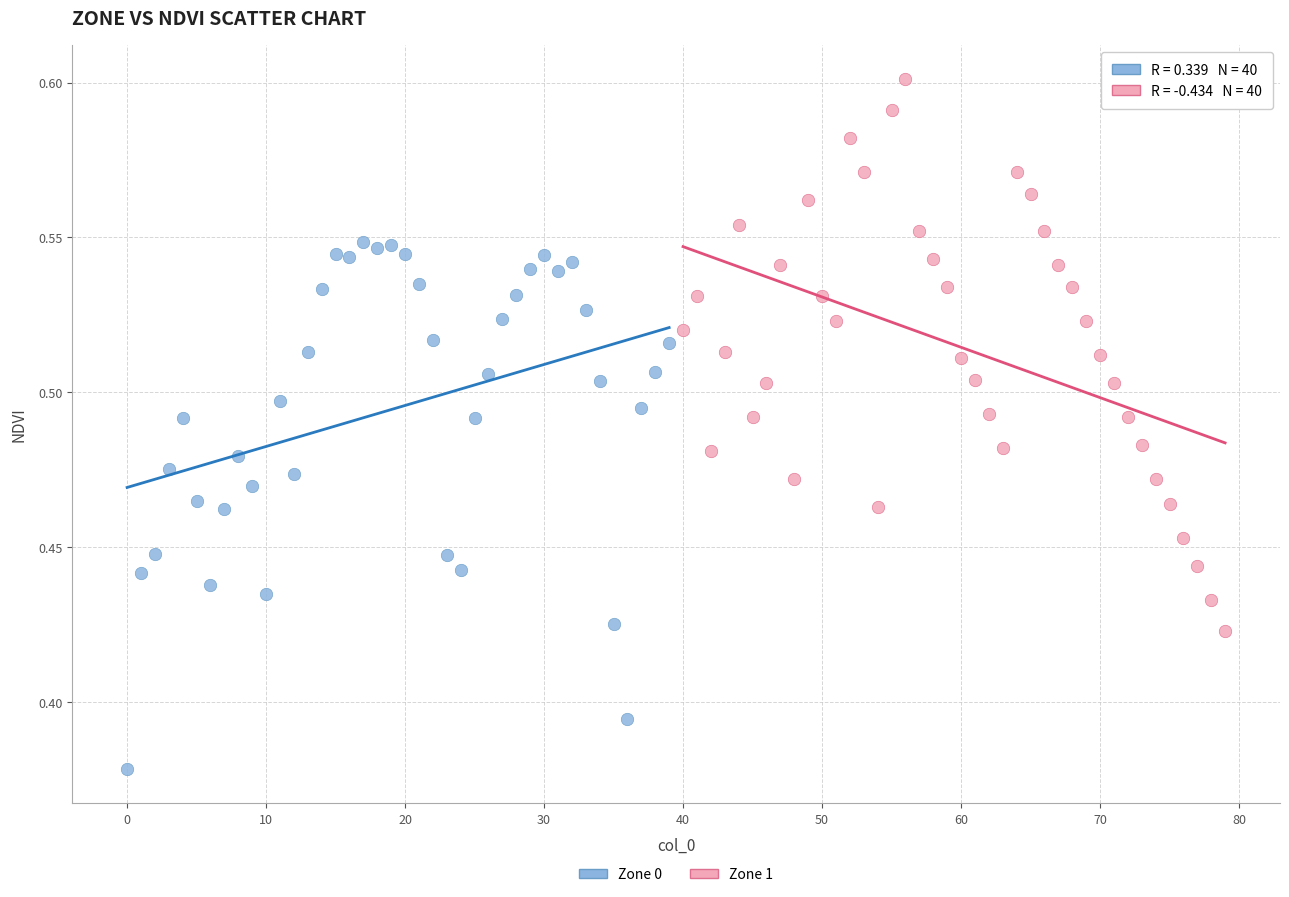

Which series reaches the maximum Y coordinate?

Zone 1